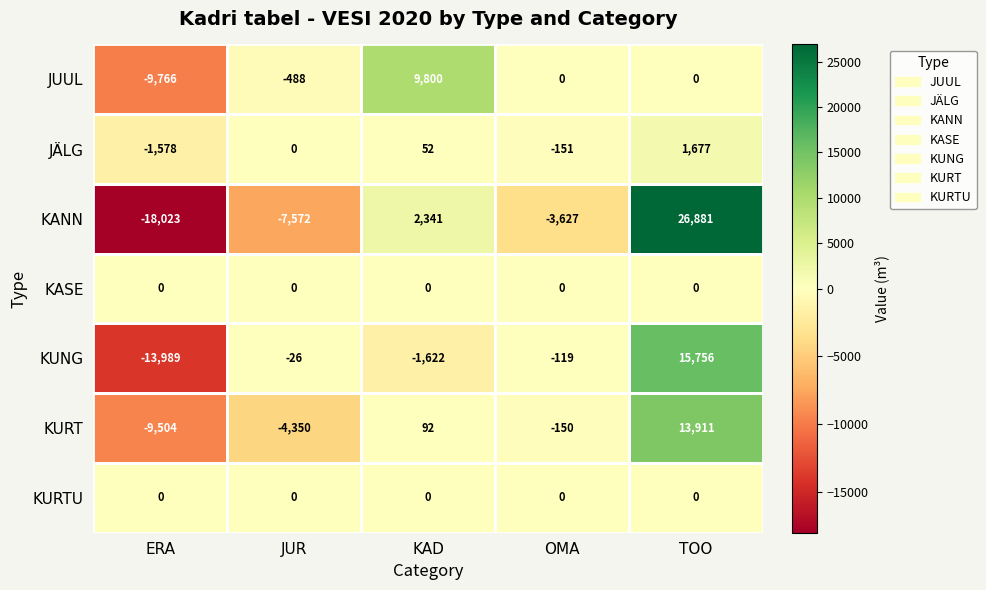

The value of JÄLG at OMA is -151. True or false?

True